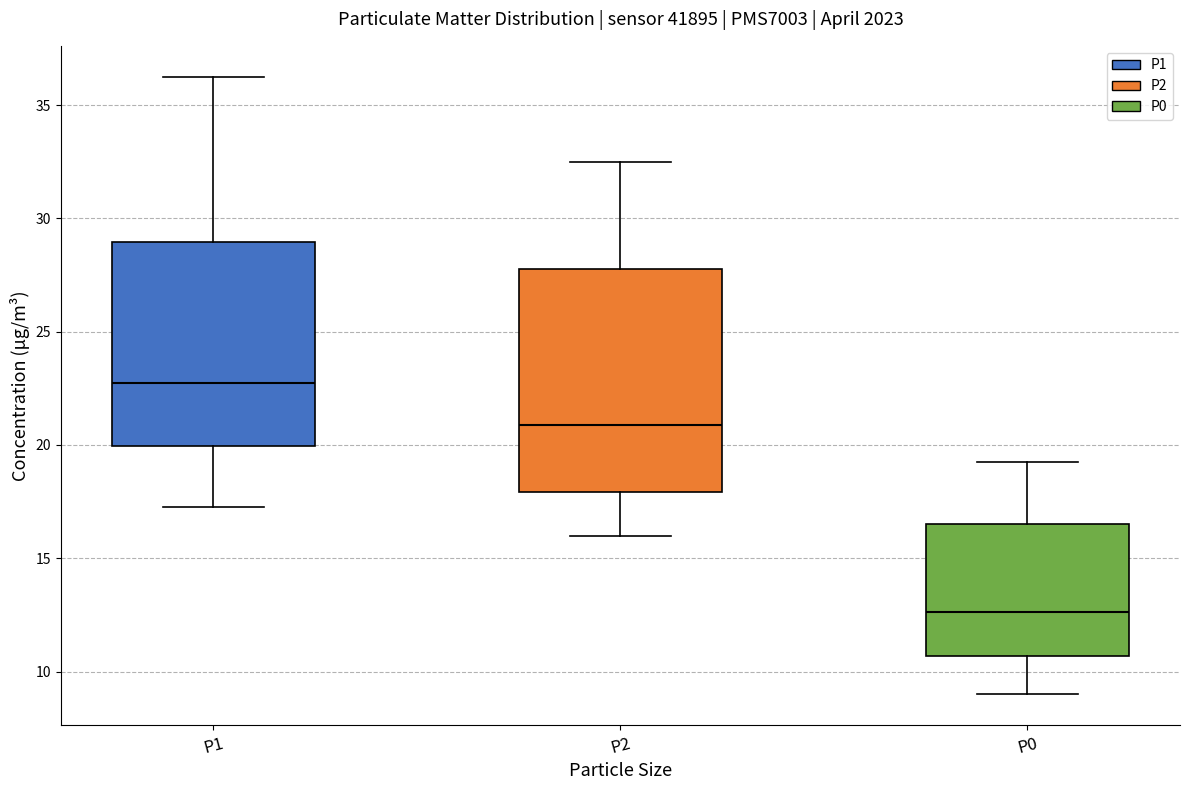

Comparing the boxes themselves (not the whiskers), which one is the tallest?

P2